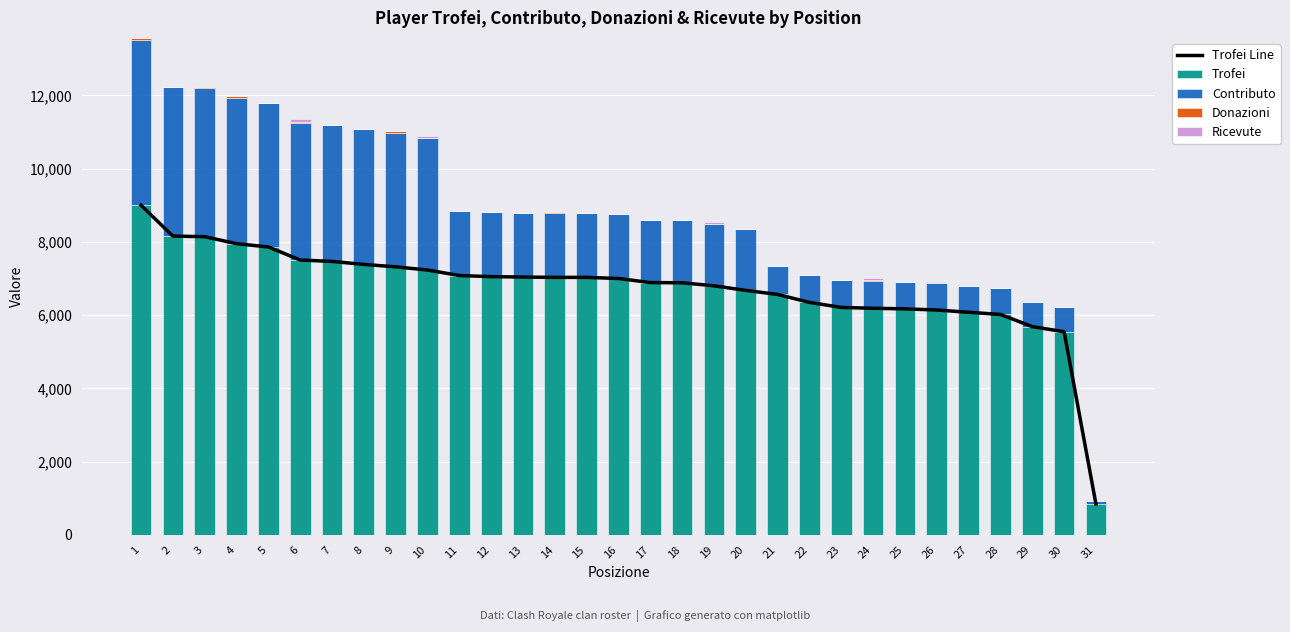

How many values in the Trofei series exceed 7000?

15